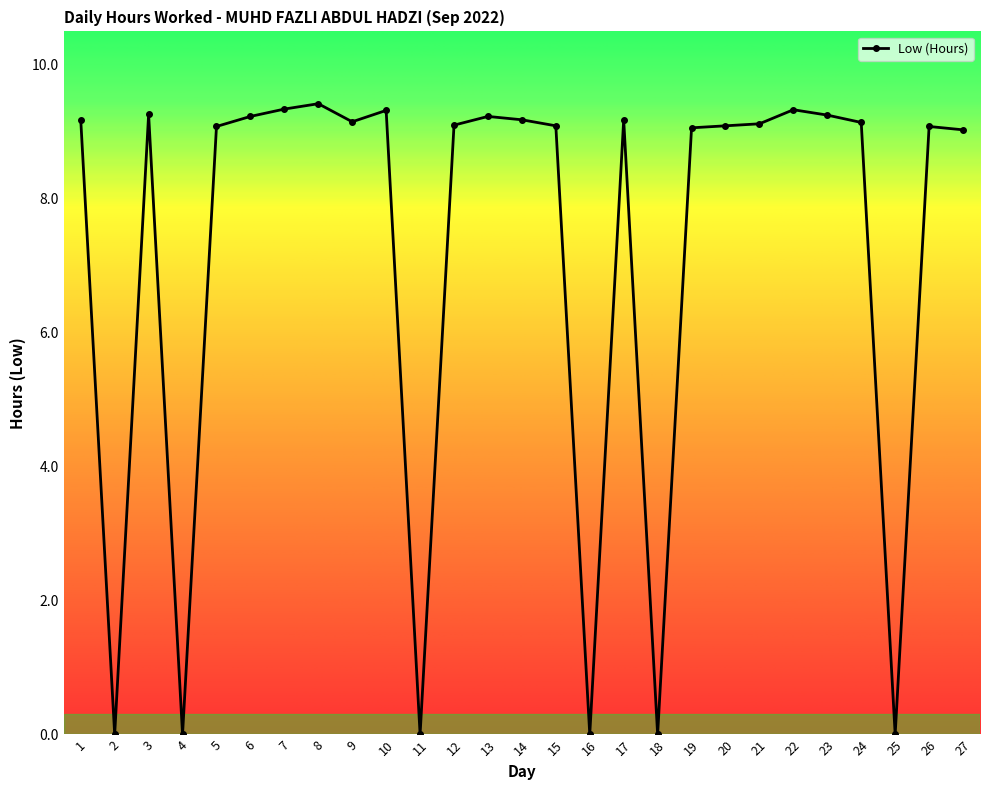

Approximately how many times larger is the value at 8 compared to 15?

1.0